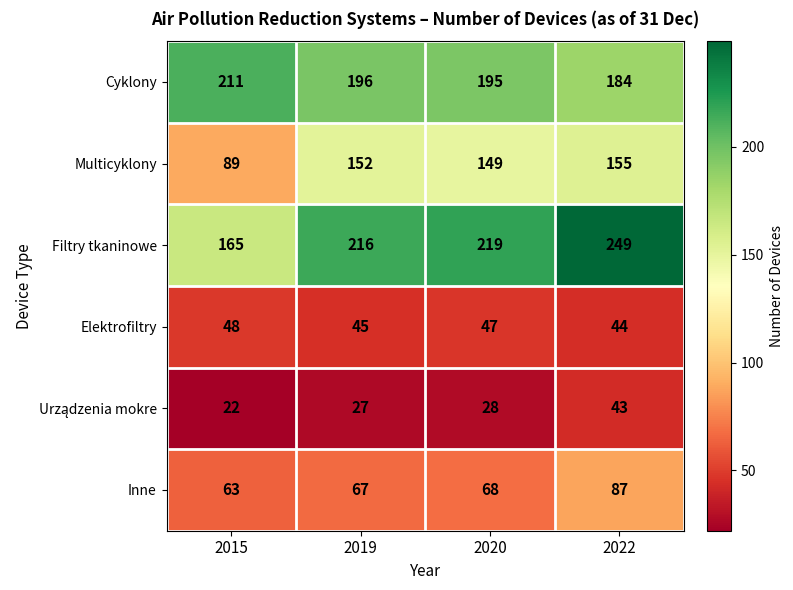

What is the difference between the maximum and second lowest values in the Multicyklony series?

6